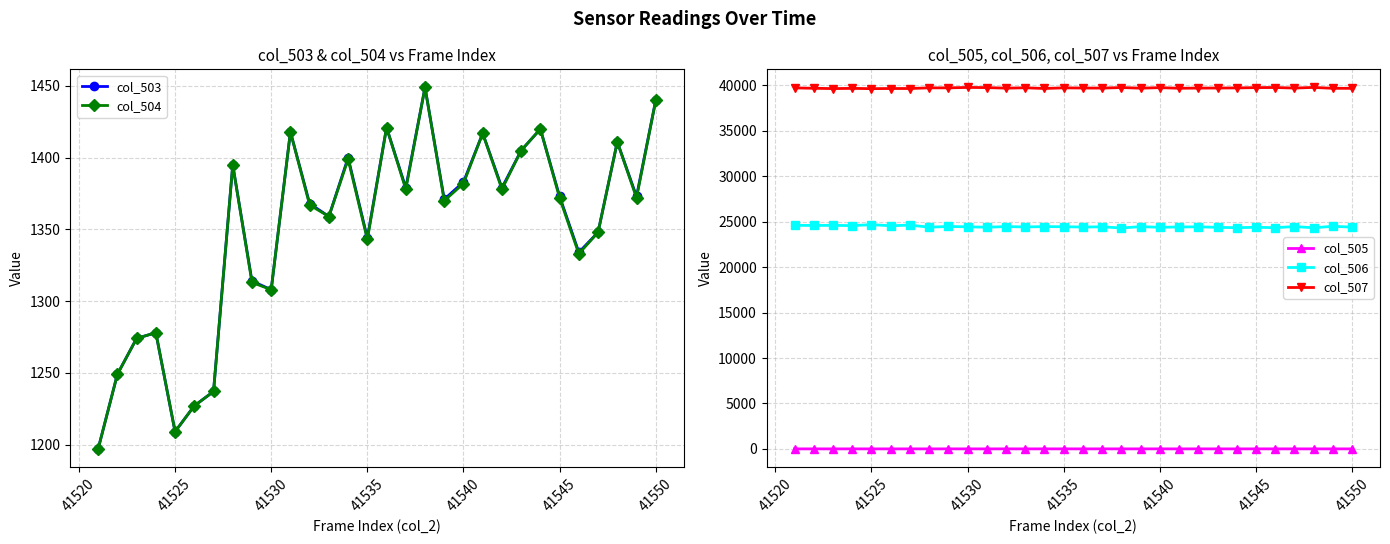

True or false: col_506 and col_505 cross at least once.

False